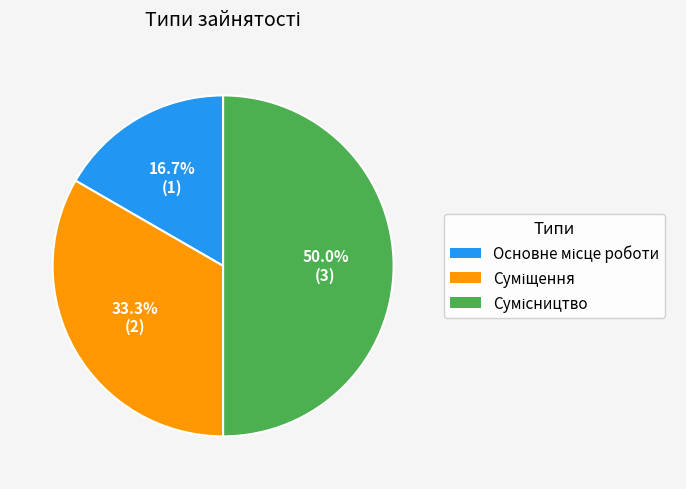

The Основне місце роботи slice represents 26% of the pie. True or false?

False